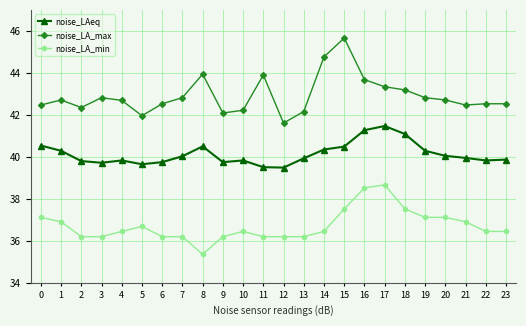

What is the lowest value of the noise_LAeq series?

39.5